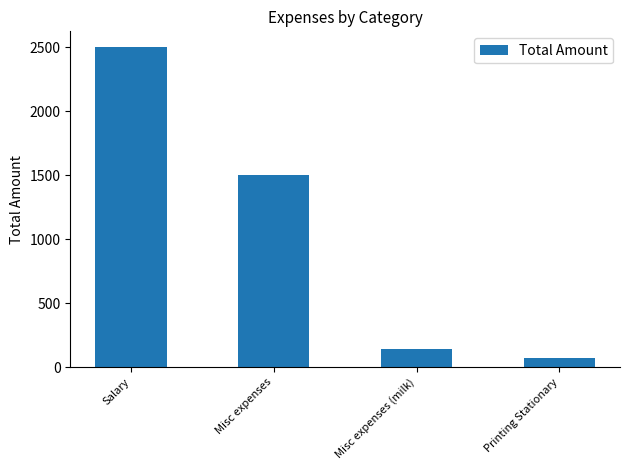

What is the smallest value displayed?

75